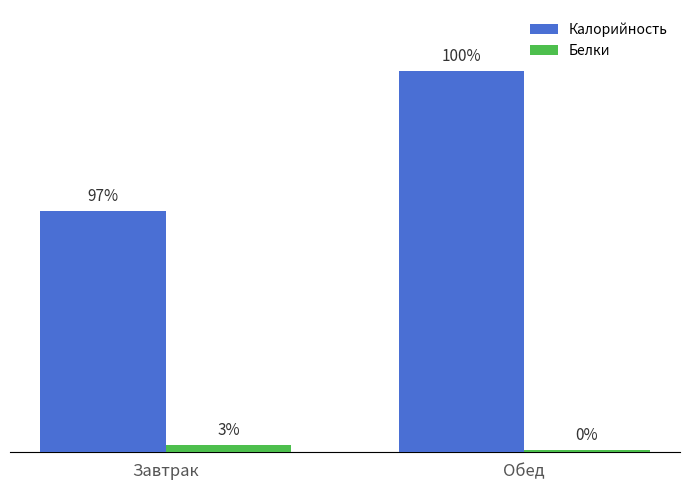

Does the chart contain any negative values?

No